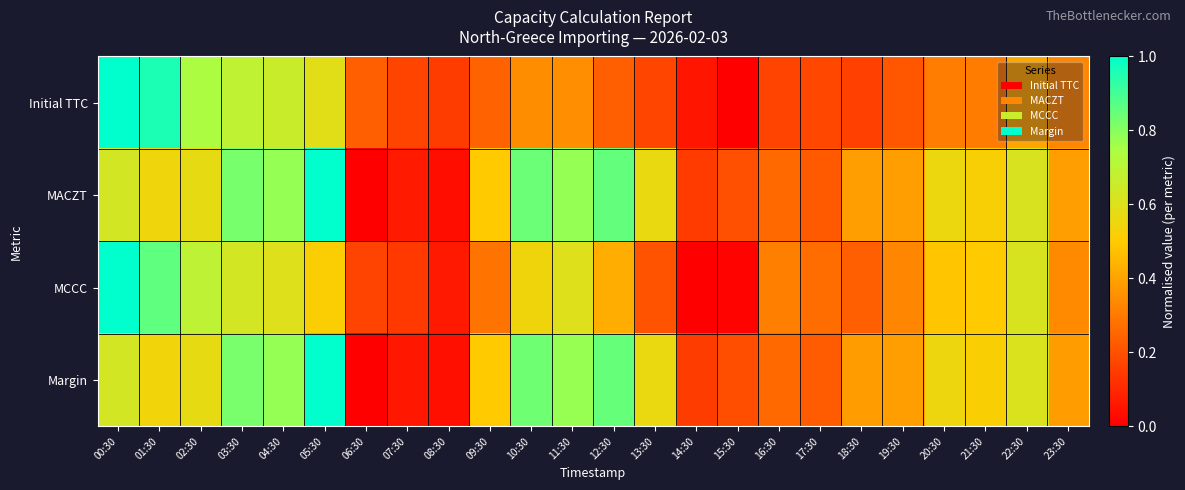

Reading left to right, list all the values displayed in this chart.

Initial TTC: 00:30=1.0	01:30=1.0	02:30=0.7	03:30=0.7	04:30=0.7	05:30=0.6	06:30=0.2	07:30=0.2	08:30=0.1	09:30=0.2	10:30=0.3	11:30=0.3	12:30=0.2	13:30=0.2	14:30=0.1	15:30=0.0	16:30=0.2	17:30=0.2	18:30=0.2	19:30=0.2	20:30=0.3	21:30=0.3	22:30=0.4	23:30=0.3
MACZT: 00:30=0.6	01:30=0.5	02:30=0.6	03:30=0.8	04:30=0.8	05:30=1.0	06:30=0.0	07:30=0.1	08:30=0.0	09:30=0.5	10:30=0.8	11:30=0.8	12:30=0.9	13:30=0.6	14:30=0.1	15:30=0.2	16:30=0.3	17:30=0.2	18:30=0.4	19:30=0.4	20:30=0.6	21:30=0.5	22:30=0.6	23:30=0.4
MCCC: 00:30=1.0	01:30=0.9	02:30=0.7	03:30=0.6	04:30=0.6	05:30=0.5	06:30=0.2	07:30=0.1	08:30=0.1	09:30=0.3	10:30=0.5	11:30=0.6	12:30=0.4	13:30=0.2	14:30=0.0	15:30=0.0	16:30=0.3	17:30=0.3	18:30=0.2	19:30=0.3	20:30=0.5	21:30=0.5	22:30=0.6	23:30=0.3
Margin: 00:30=0.6	01:30=0.5	02:30=0.6	03:30=0.8	04:30=0.8	05:30=1.0	06:30=0.0	07:30=0.1	08:30=0.0	09:30=0.5	10:30=0.8	11:30=0.8	12:30=0.8	13:30=0.6	14:30=0.1	15:30=0.2	16:30=0.3	17:30=0.2	18:30=0.4	19:30=0.4	20:30=0.6	21:30=0.5	22:30=0.6	23:30=0.4